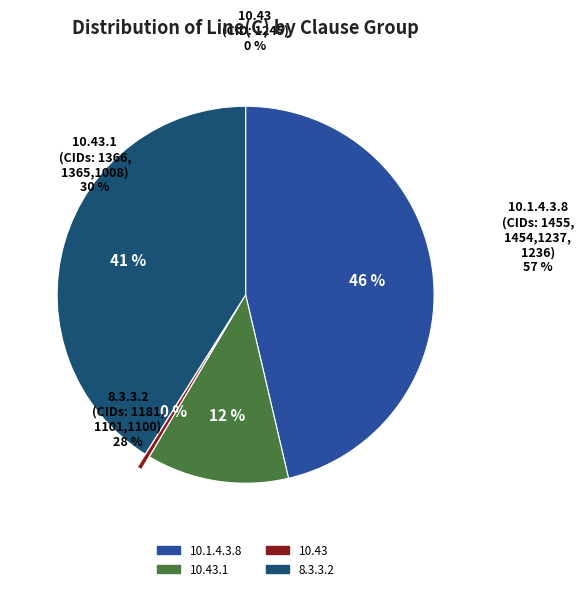

To the nearest percent, what is the difference between the largest and smallest slice percentages?

46%